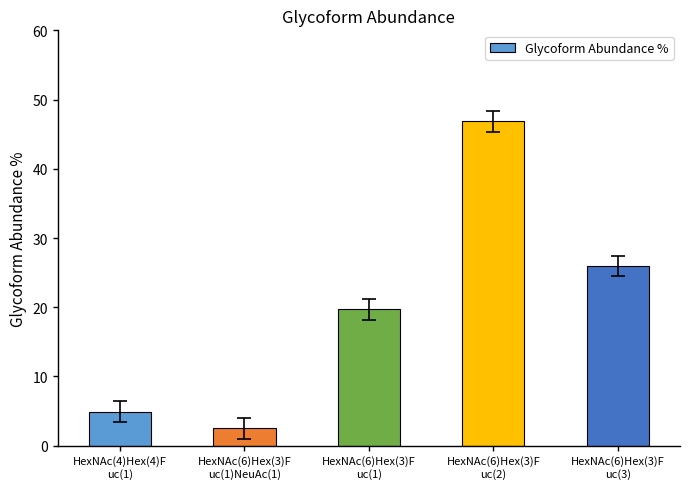

How many bars are there in total?

5